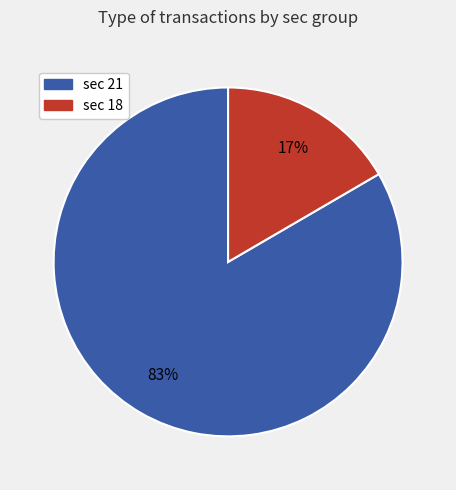

Is there any slice that represents more than half of the pie?

Yes